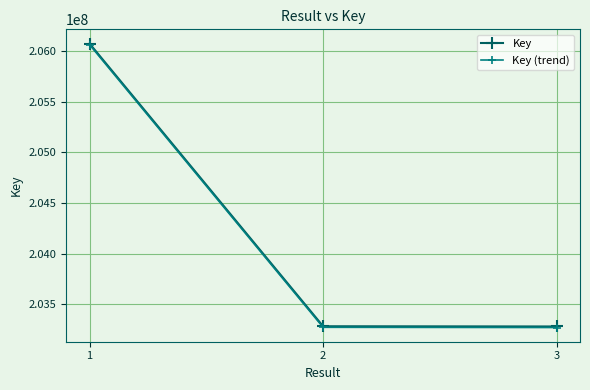

True or false: Key (trend) has a value of 340996877.7 at 3.

False